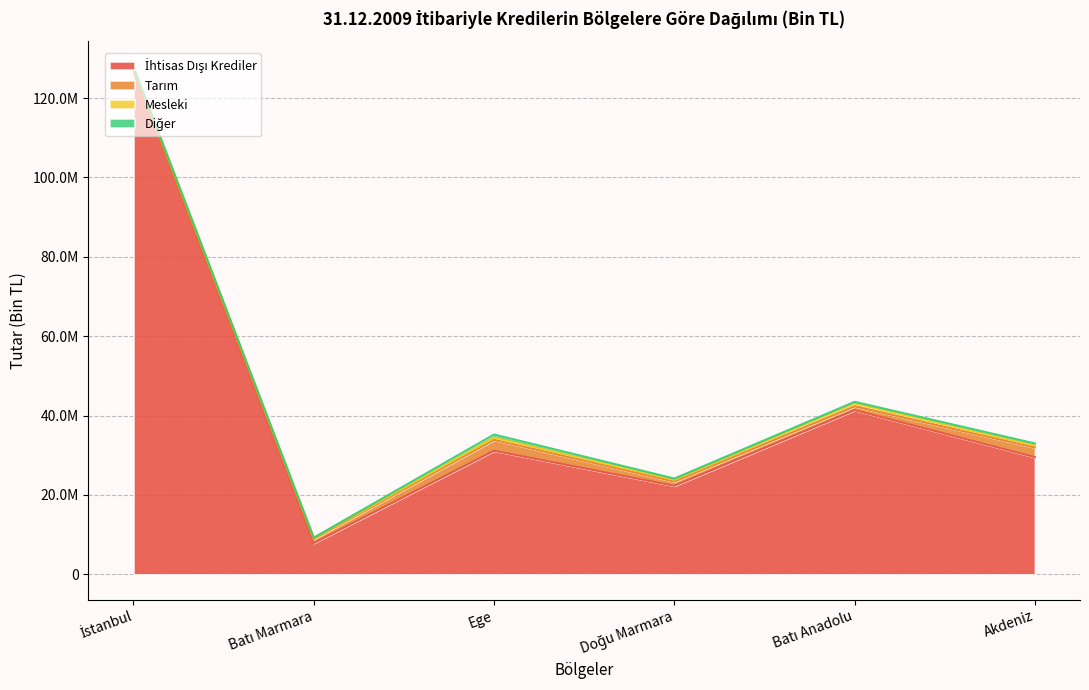

Does the chart have visible grid lines?

Yes